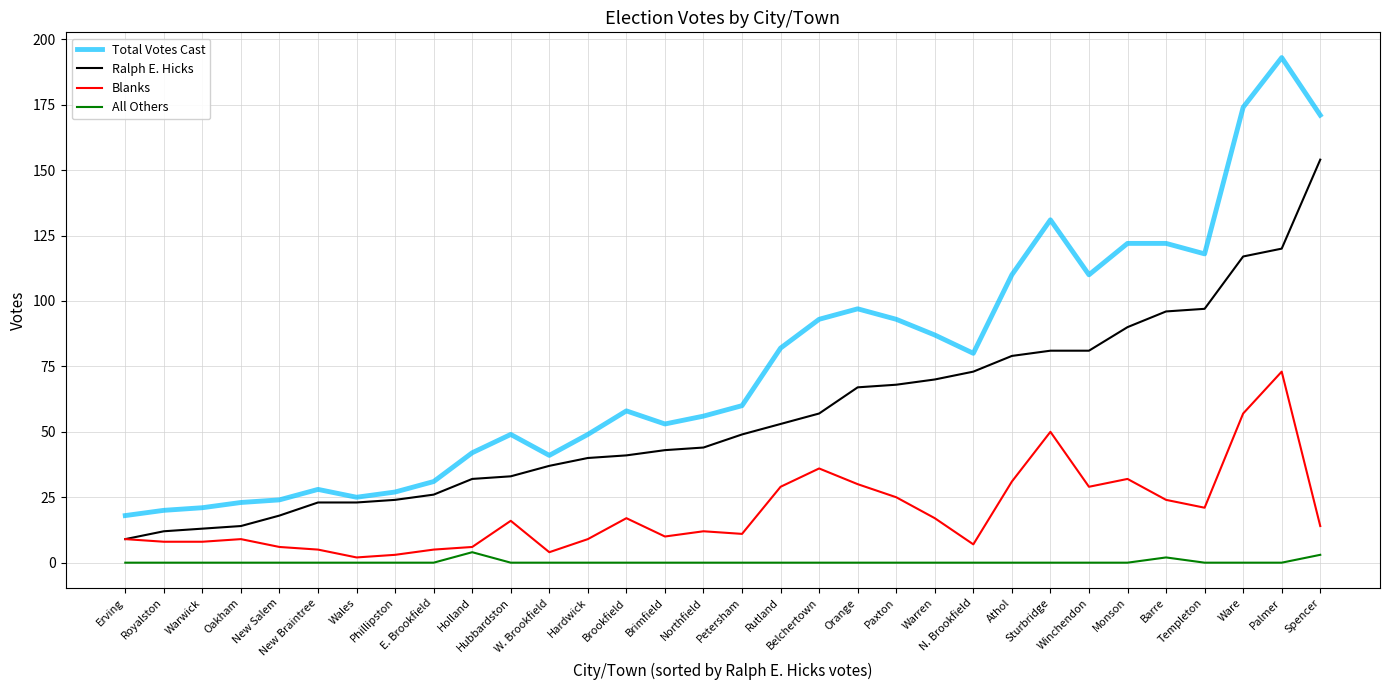

What is the maximum value for Ralph E. Hicks?

154